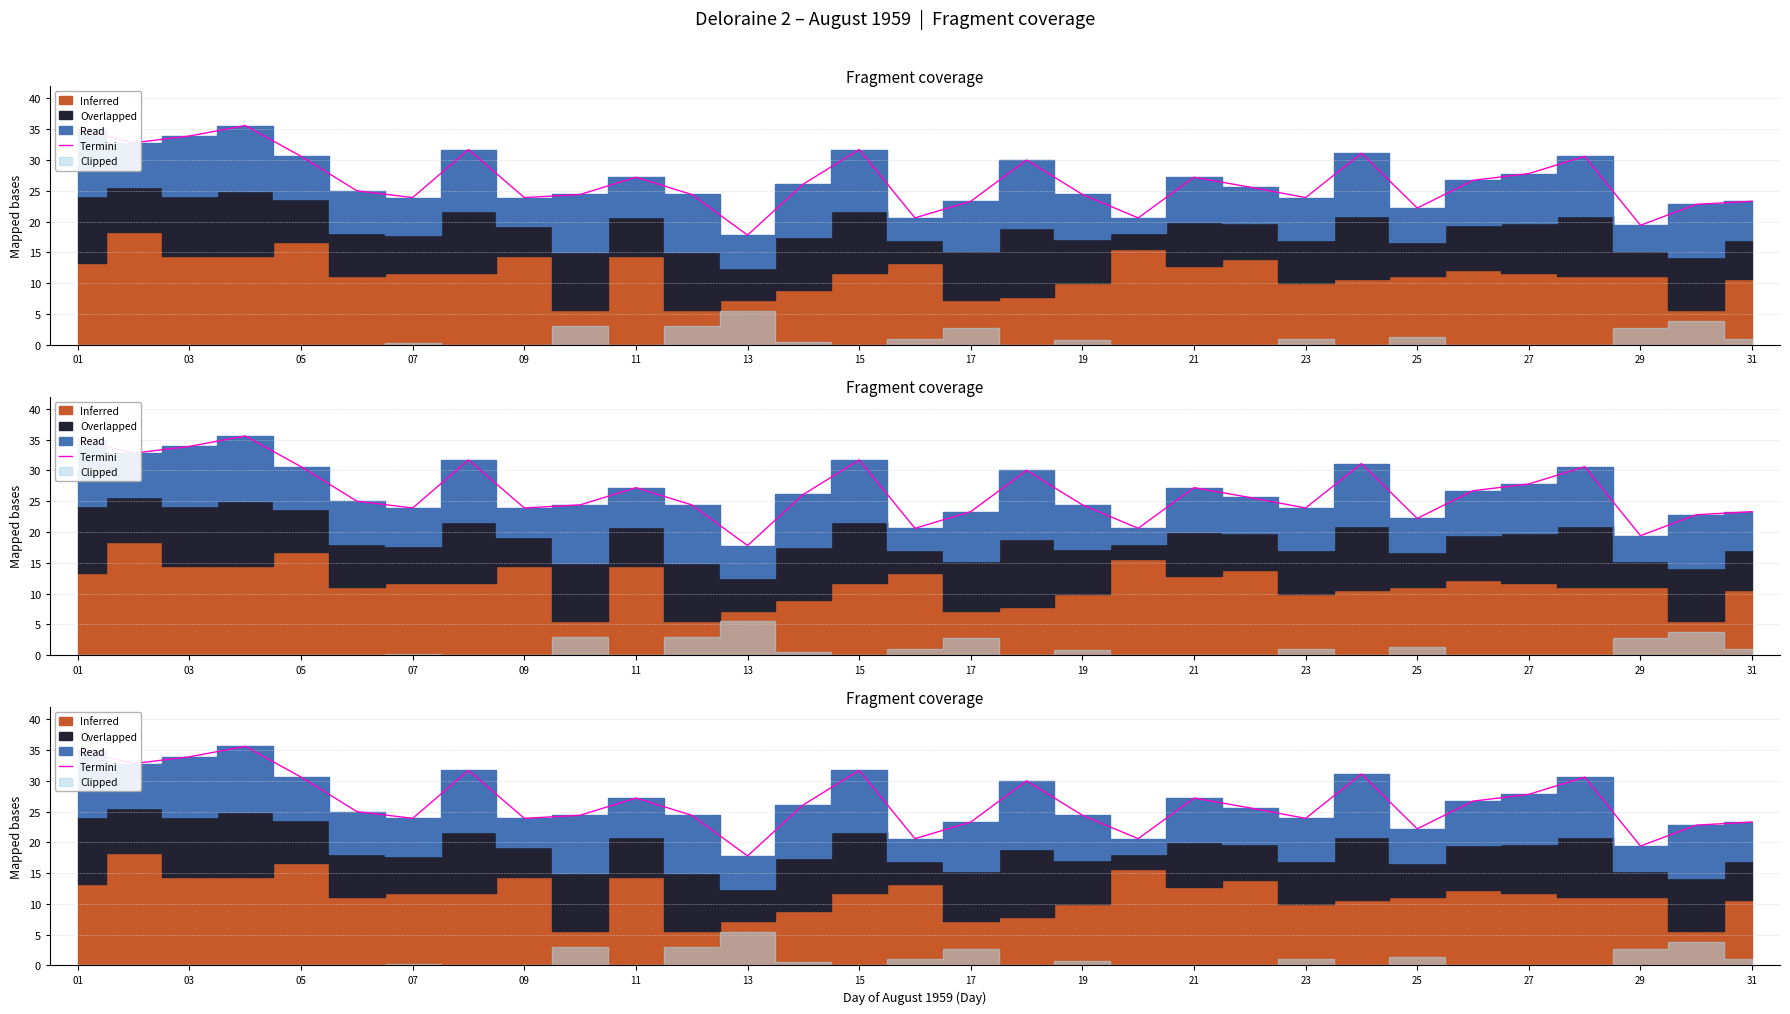

Is it true that the value at 15 is 31.7?

True